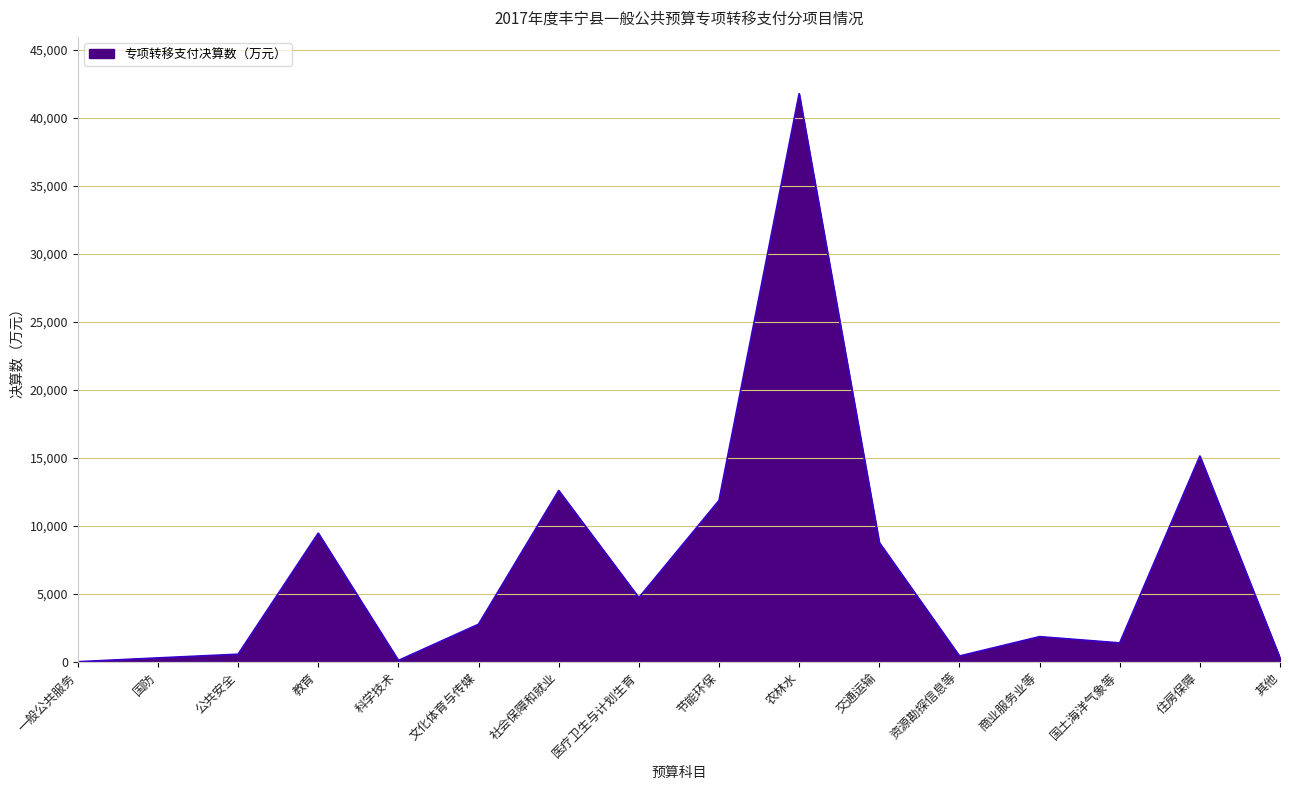

What is the greatest value displayed?

41773